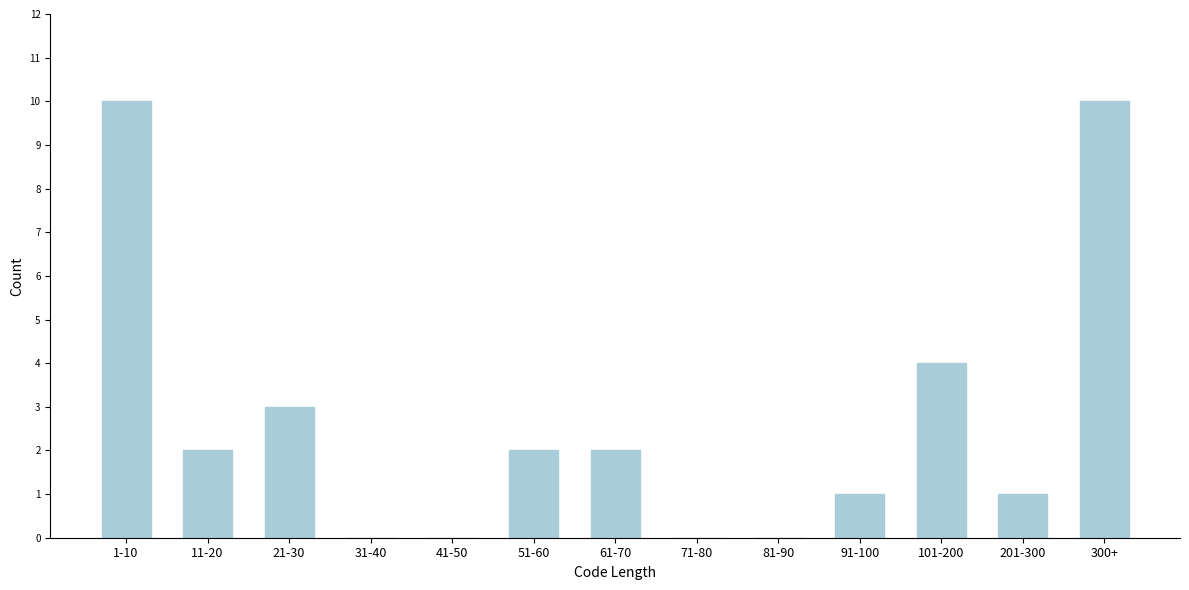

Reading right to left, list all the values displayed in this chart.

300+=10	201-300=1	101-200=4	91-100=1	81-90=0	71-80=0	61-70=2	51-60=2	41-50=0	31-40=0	21-30=3	11-20=2	1-10=10